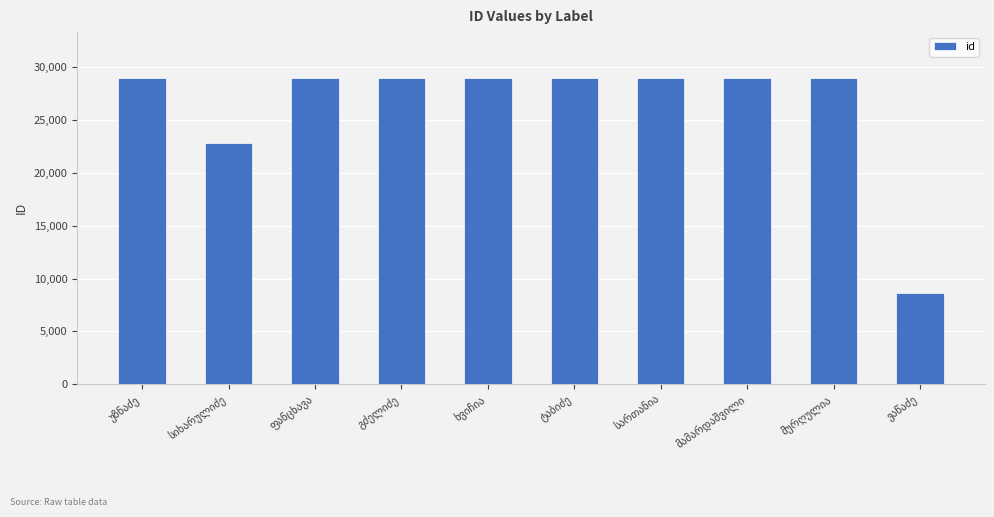

What is the value of the 8th bar from the left?

28979